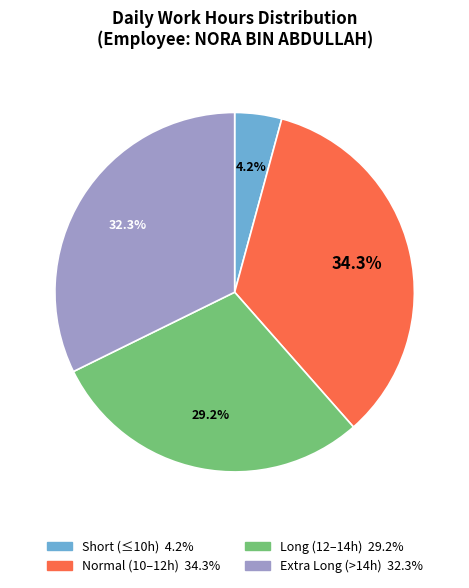

Is there a majority slice in this chart?

No